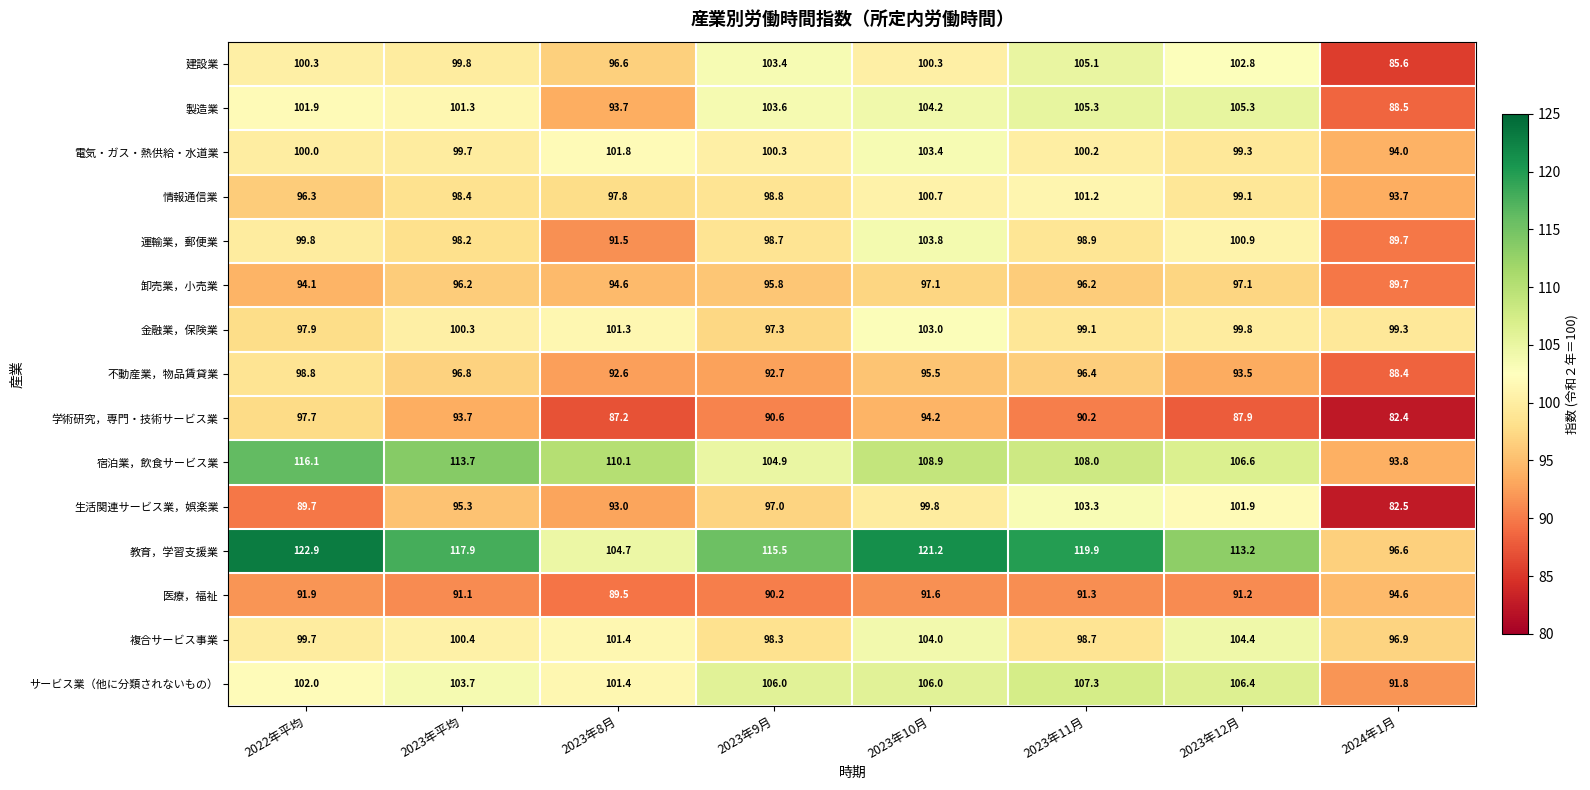

How many data points in 不動産業，物品賃貸業 are less than 95?

4